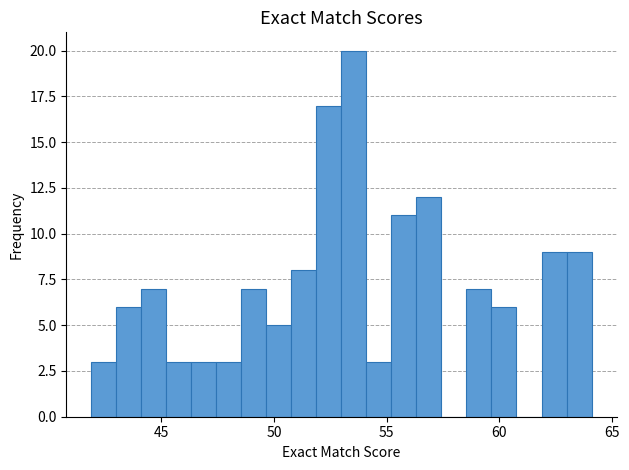

Read against the x-axis, roughly where is the centre of the tallest bar?

53.5